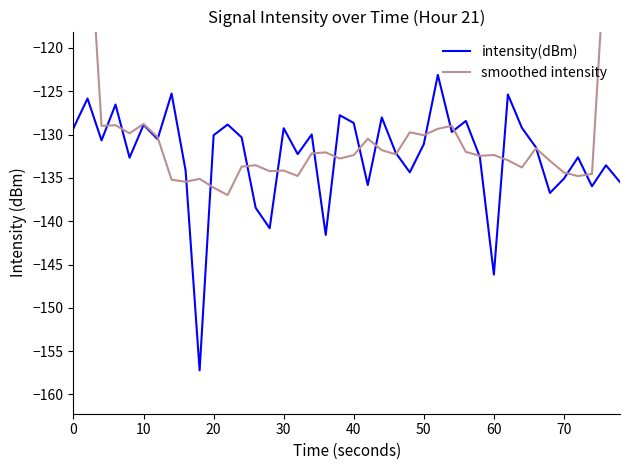

How many series are shown in this chart?

2